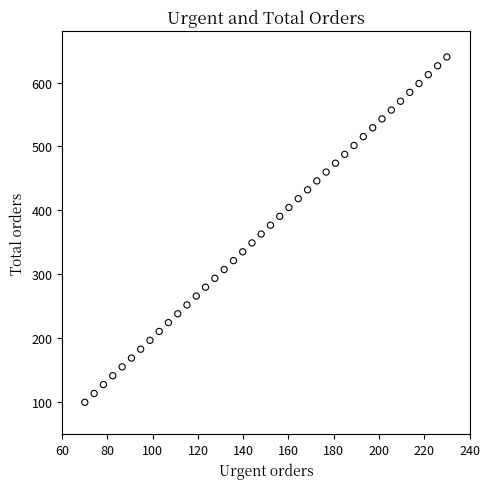

What is the range of X values (max minus min)?

160.0